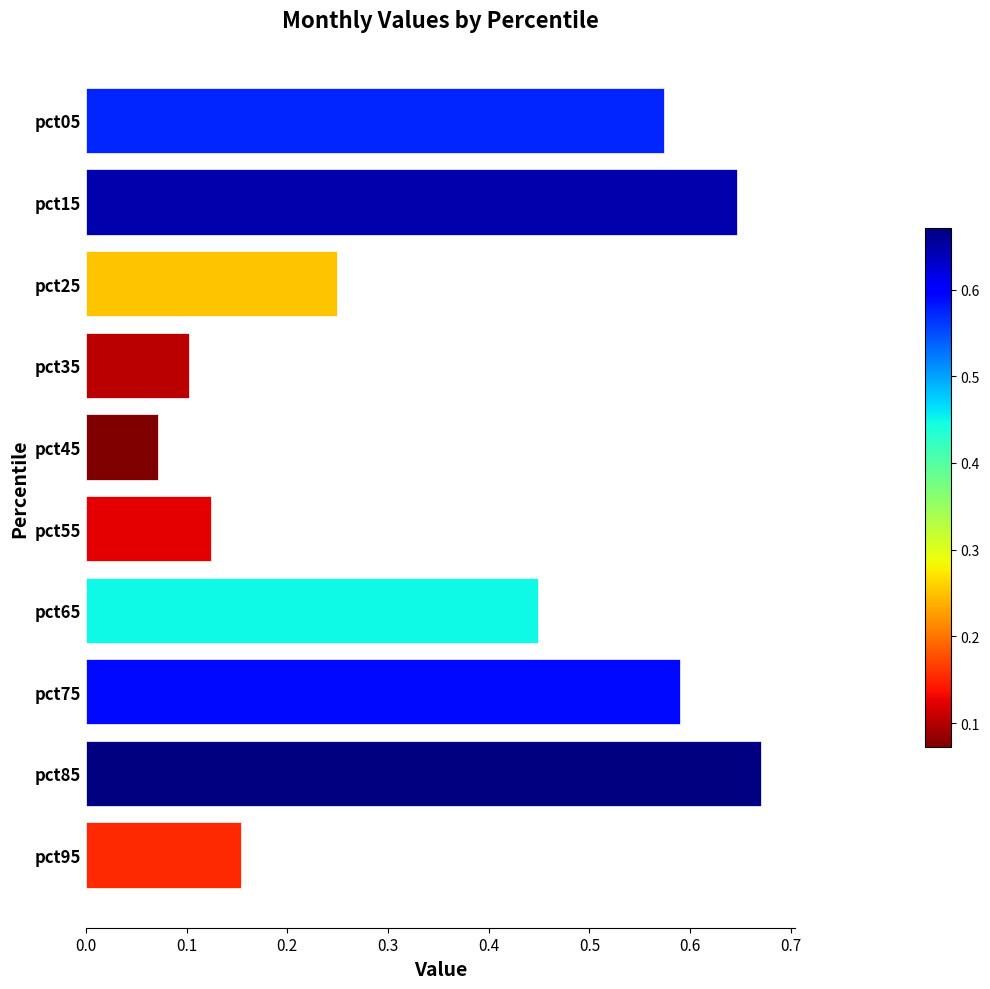

What is the difference between the second highest and second lowest values?

0.5